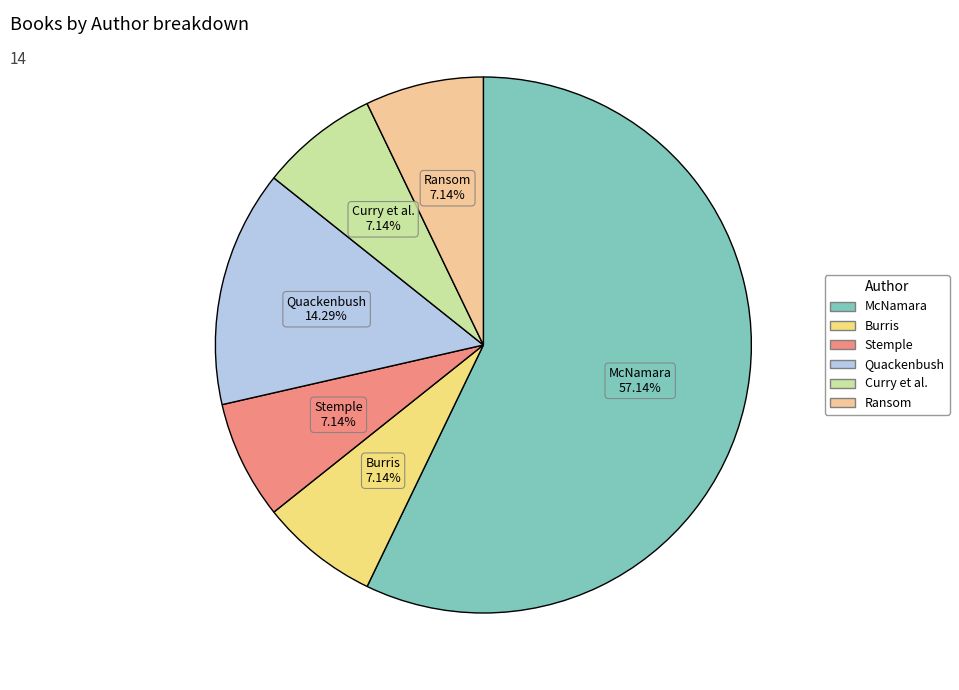

Count the number of slices in the pie.

6